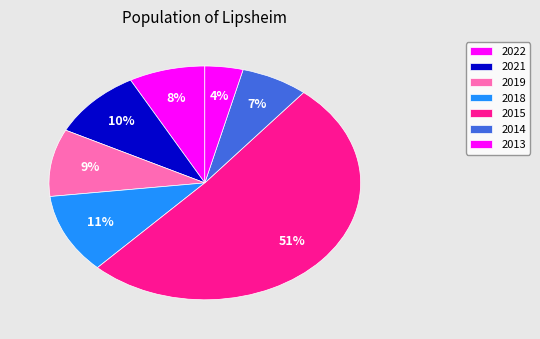

Do 2013 and 2018 together represent more than half of the pie?

No